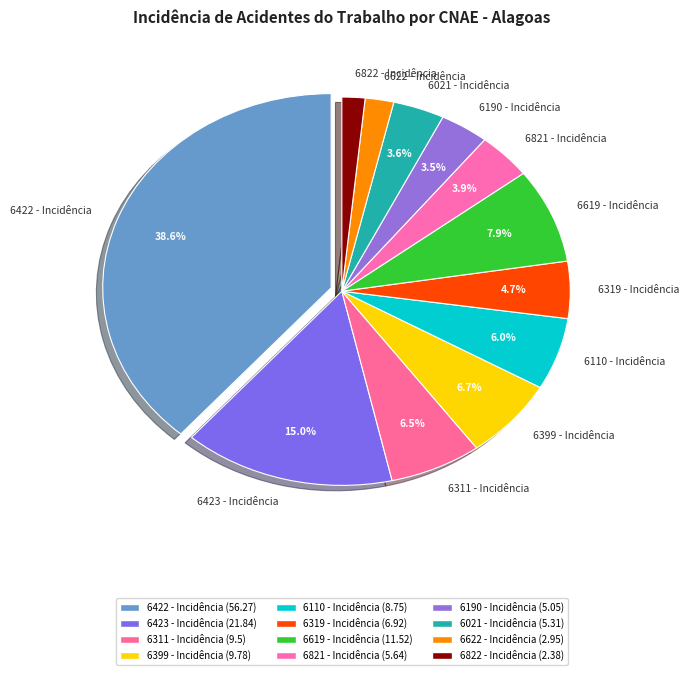

True or false: 6423 - Incidência accounts for 8% of the total.

False